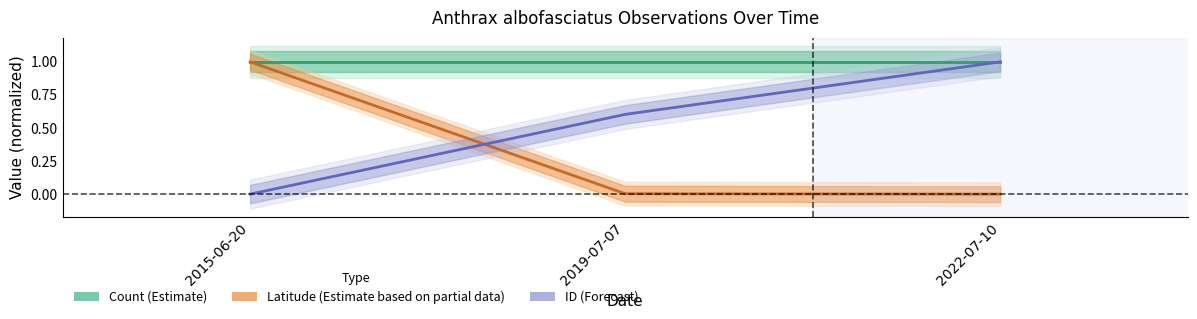

What is the label of the 1st point from the right?

2022-07-10